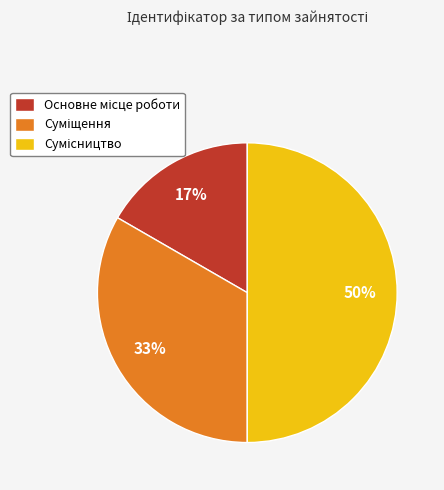

To the nearest percent, what is the average slice percentage?

33%